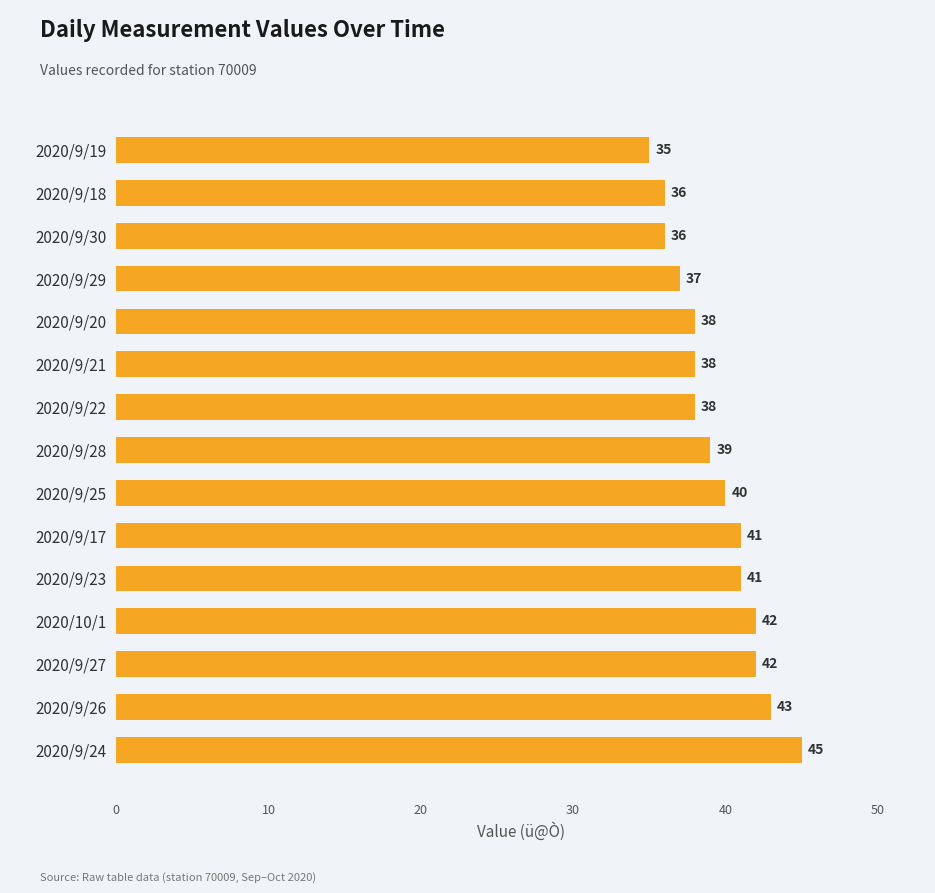

Which label corresponds to the smallest value in the chart?

2020/9/19